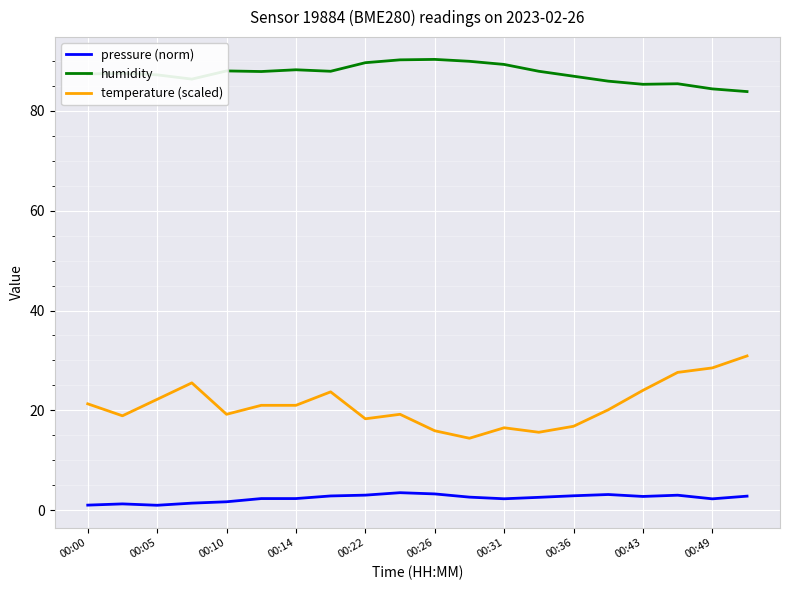

True or false: humidity and pressure (norm) cross at least once.

False